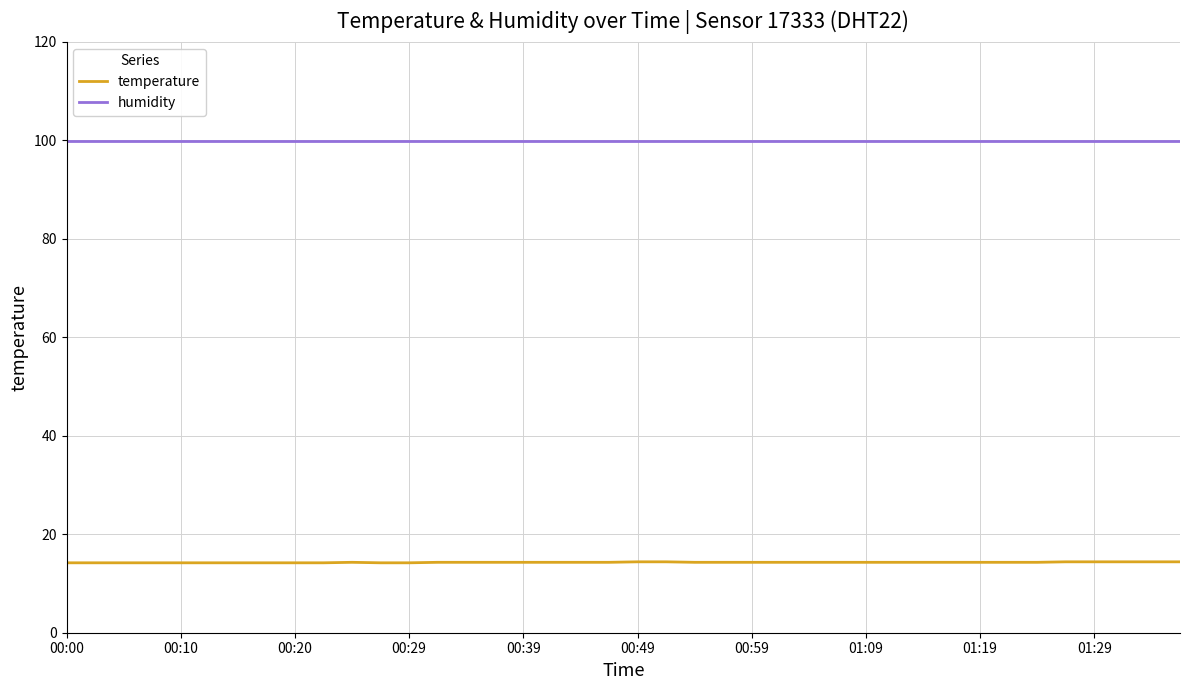

Which series has the largest total across all categories?

humidity